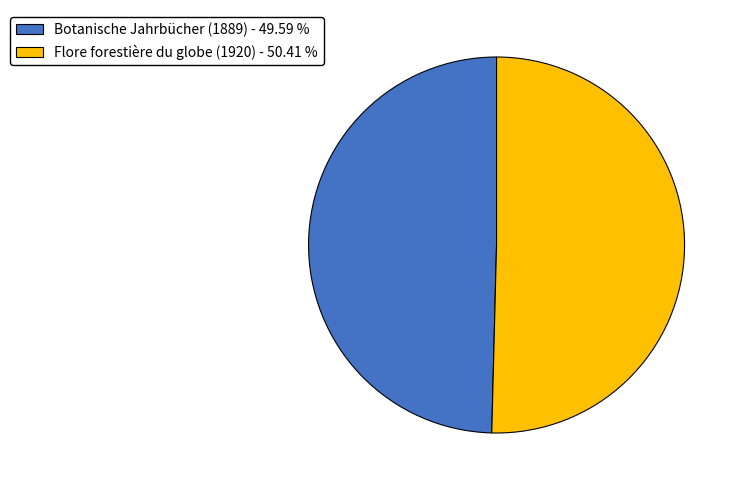

How many segments does this pie chart have?

2